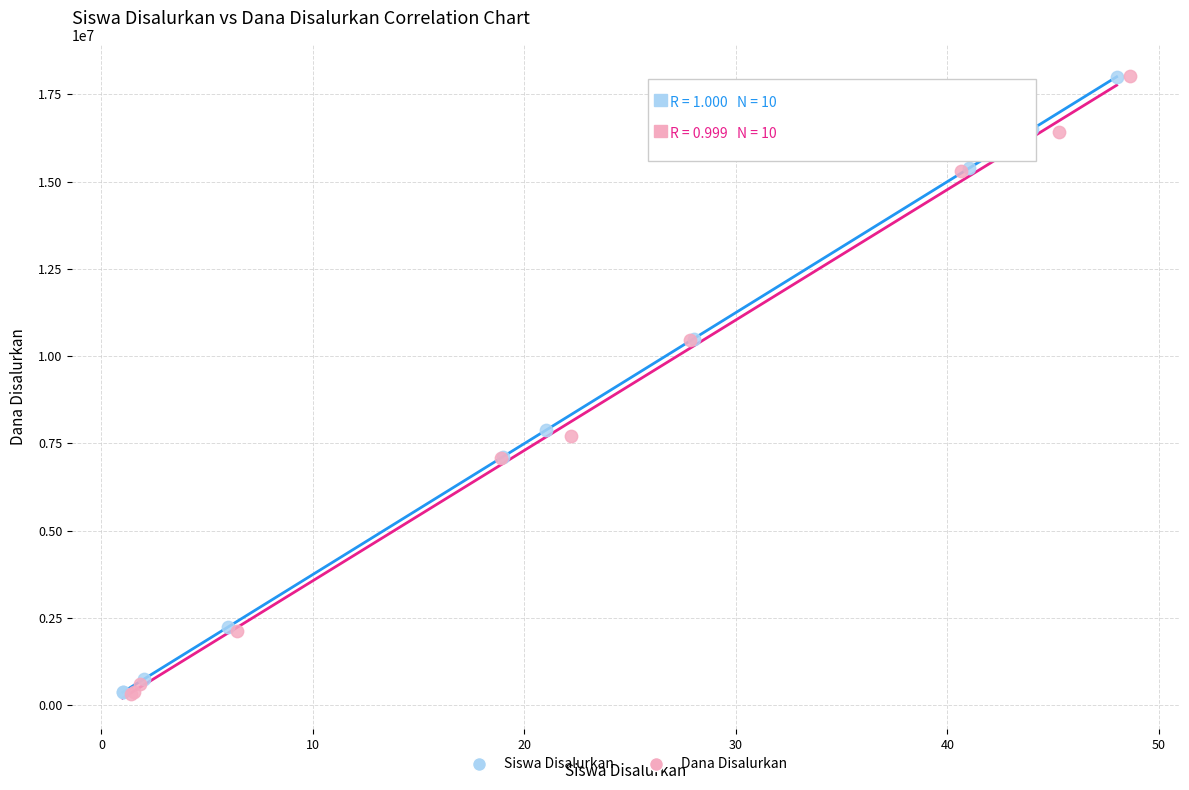

Which series has the widest spread of Y values?

Dana Disalurkan